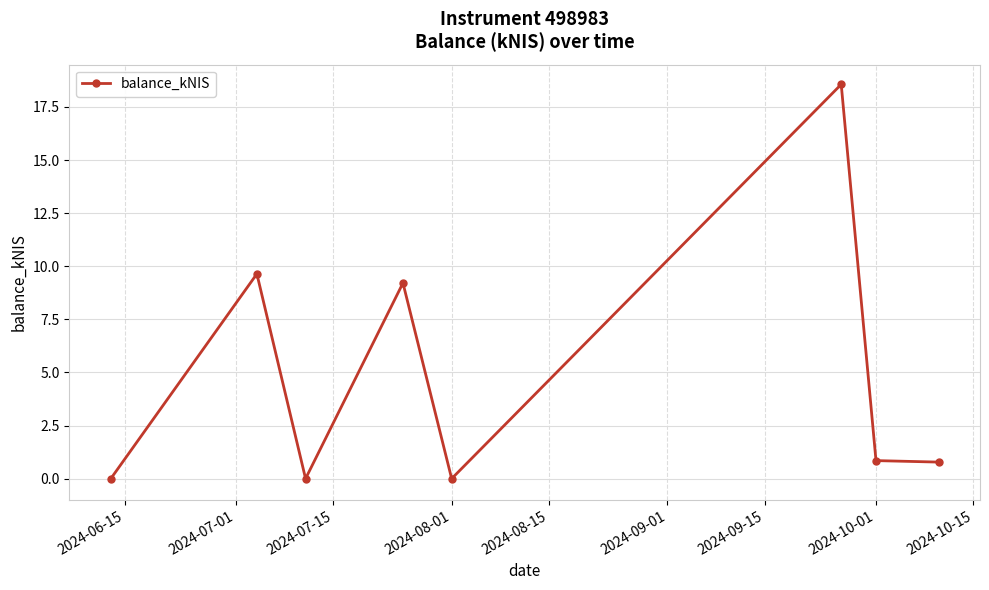

What is the difference between the maximum and minimum values?

18.6